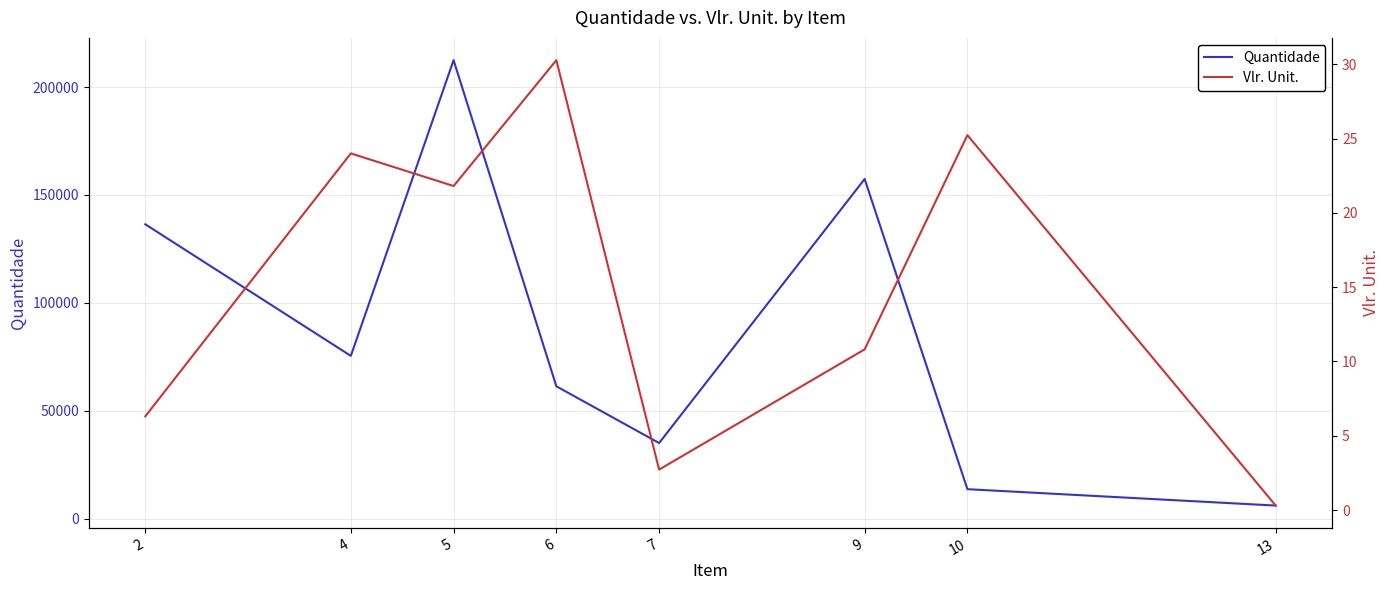

How many lines are shown in the chart?

2